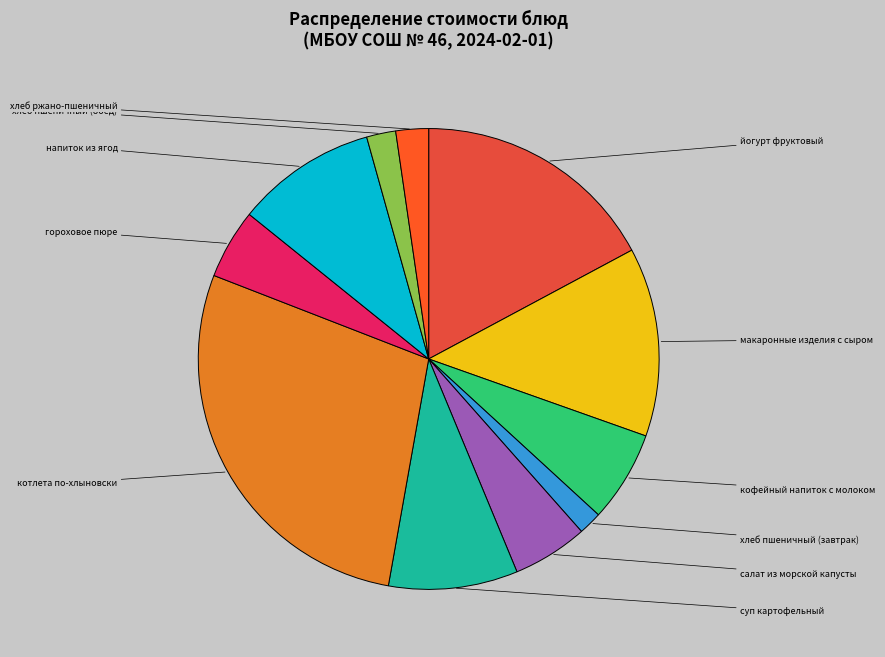

How many segments does this pie chart have?

11